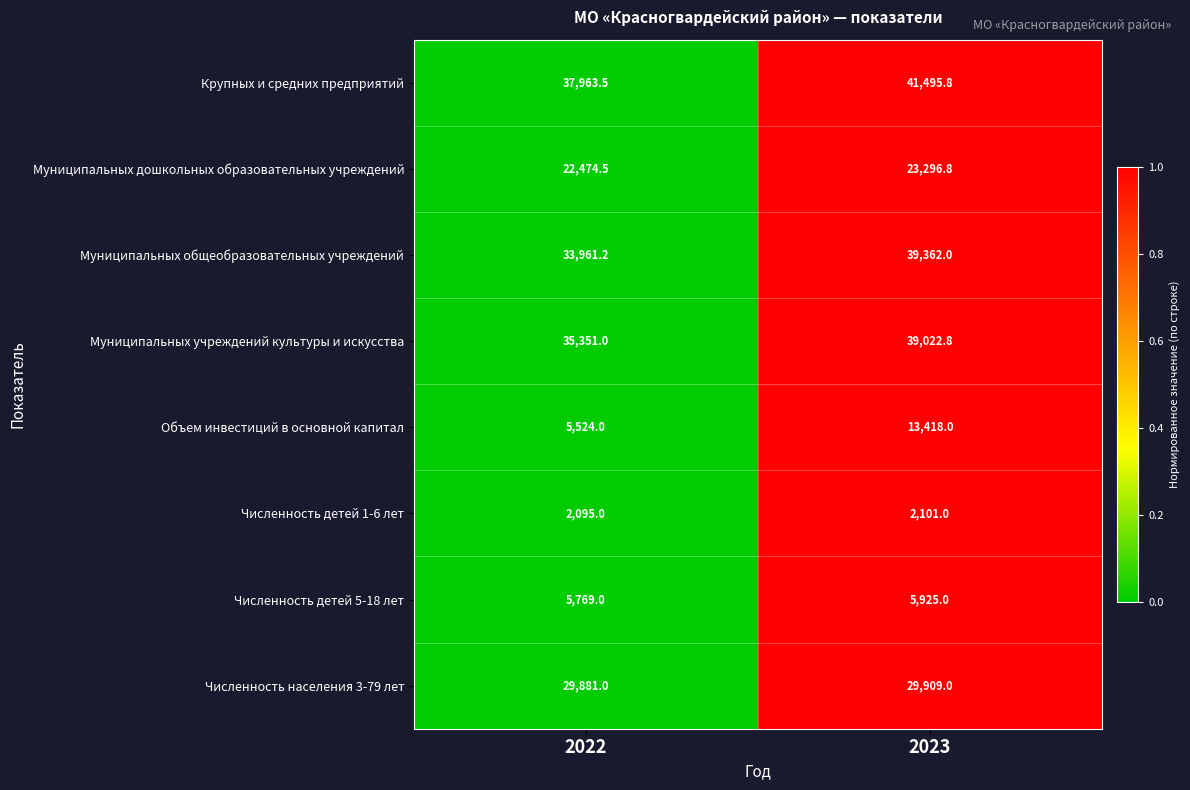

What is the greatest value displayed?

41495.8